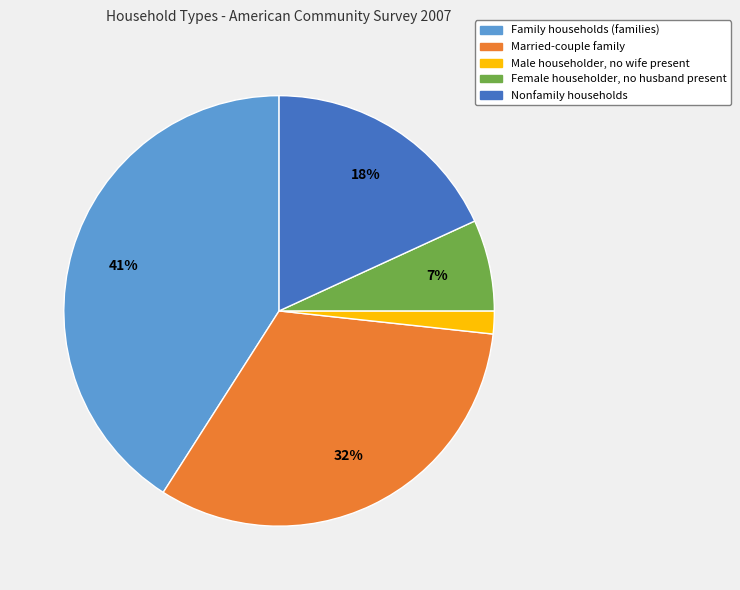

Combined, do Male householder, no wife present and Family households (families) account for over 50%?

No